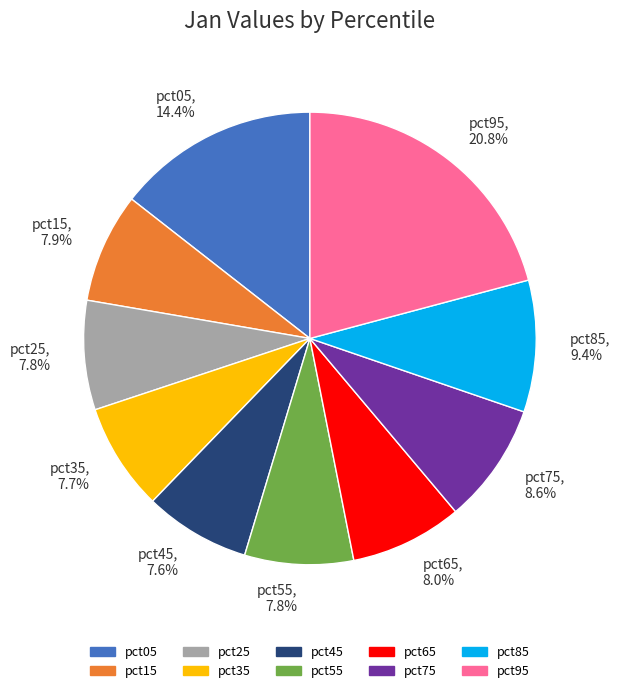

Do pct65 and pct75 together represent more than half of the pie?

No